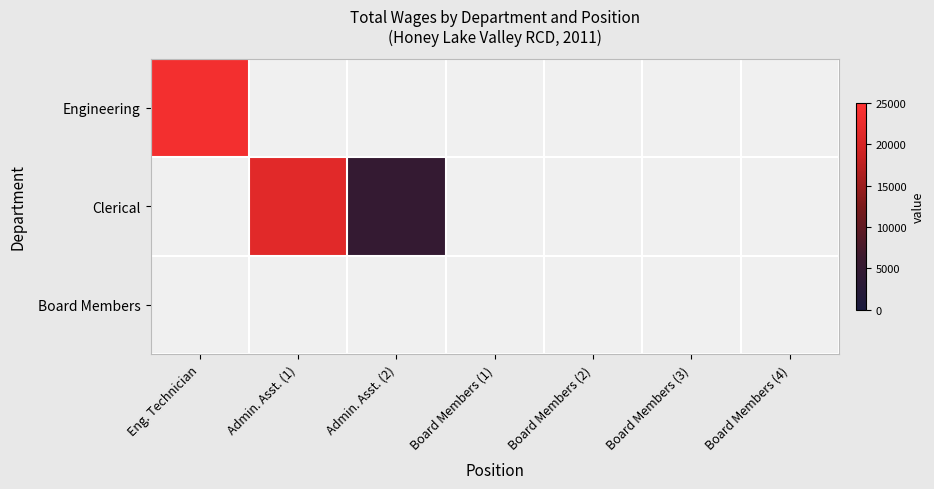

Reading right to left, what are all the values shown in this chart?

Engineering: Board Members (4)=0	Board Members (3)=0	Board Members (2)=0	Board Members (1)=0	Admin. Asst. (2)=0	Admin. Asst. (1)=0	Eng. Technician=23625
Clerical: Board Members (4)=0	Board Members (3)=0	Board Members (2)=0	Board Members (1)=0	Admin. Asst. (2)=5010	Admin. Asst. (1)=21355	Eng. Technician=0
Board Members: Board Members (4)=0	Board Members (3)=0	Board Members (2)=0	Board Members (1)=0	Admin. Asst. (2)=0	Admin. Asst. (1)=0	Eng. Technician=0